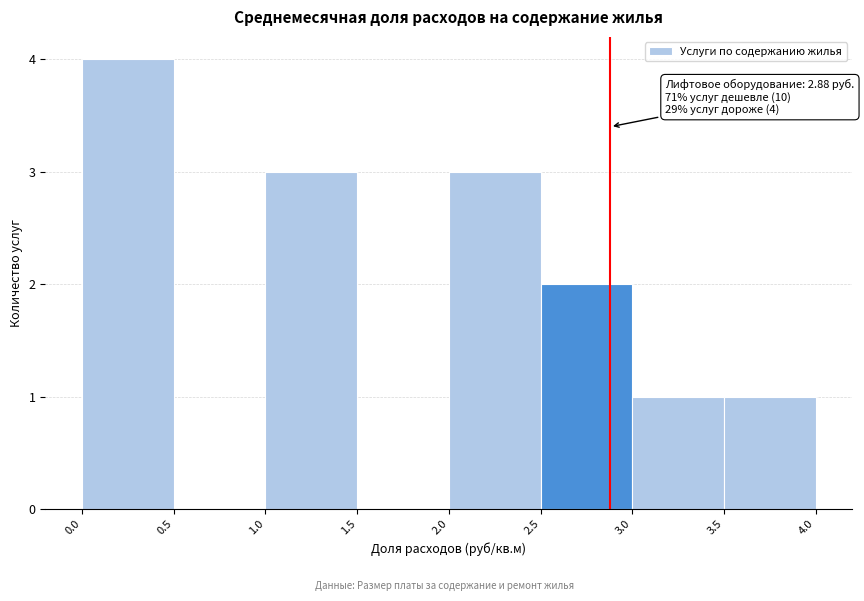

Over which range of the x-axis is the bar tallest?

0.0 to 0.5